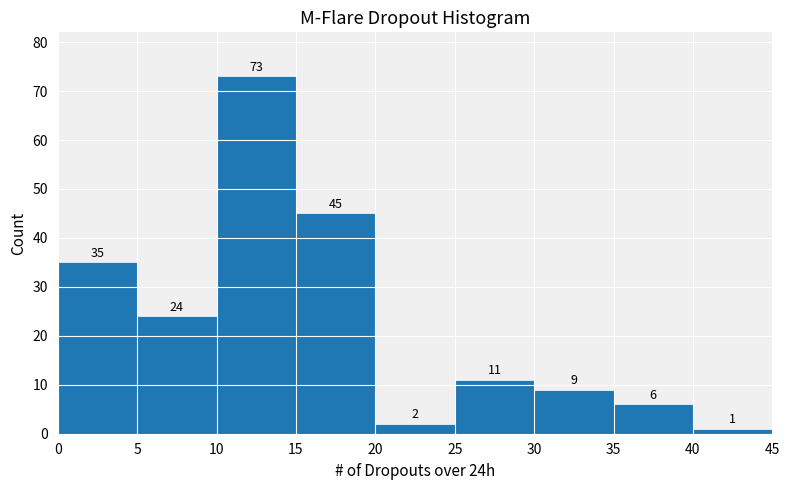

Reading left to right, transcribe this chart: for each bar, give the range it covers on the x-axis and its height.

0 to 5: 35
5 to 10: 24
10 to 15: 73
15 to 20: 45
20 to 25: 2
25 to 30: 11
30 to 35: 9
35 to 40: 6
40 to 45: 1